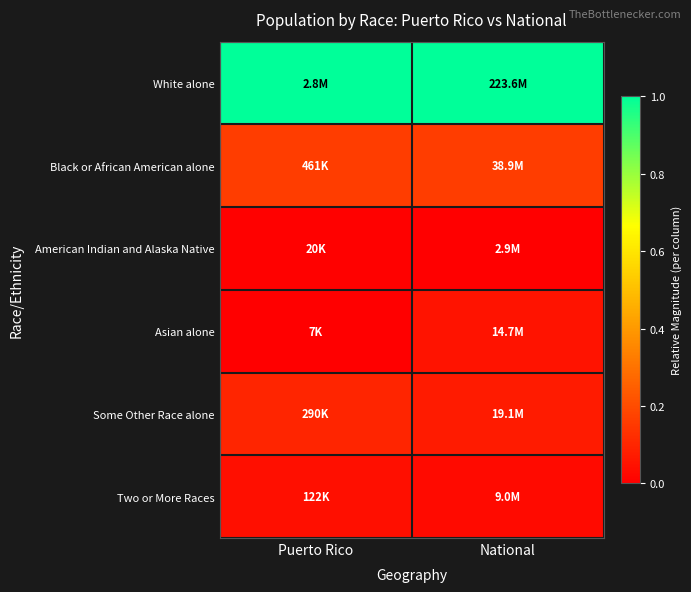

Between Puerto Rico and National, which is larger?

Puerto Rico